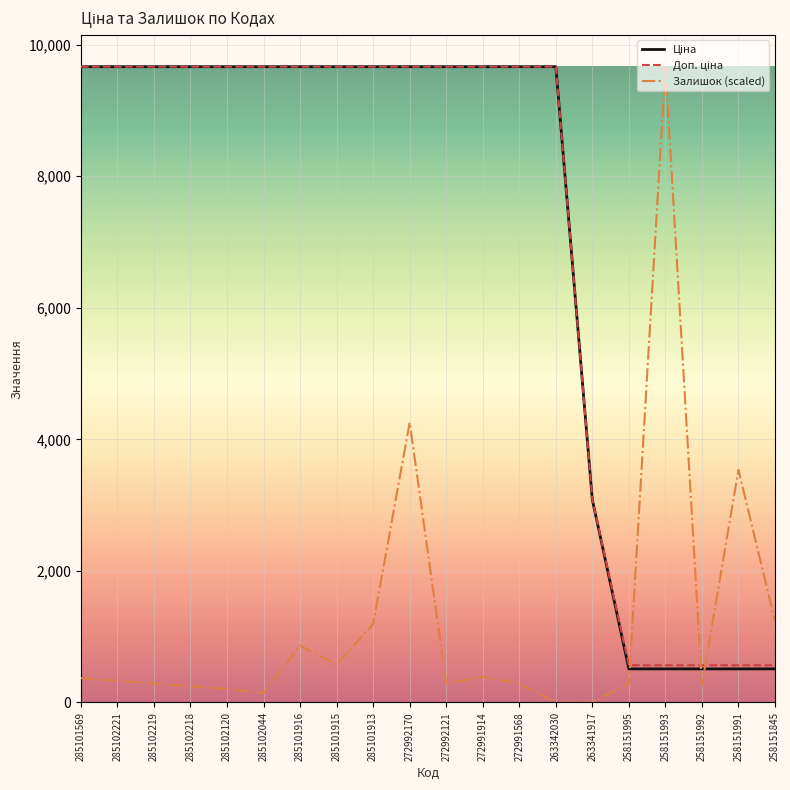

What is the greatest value displayed?

9664.7